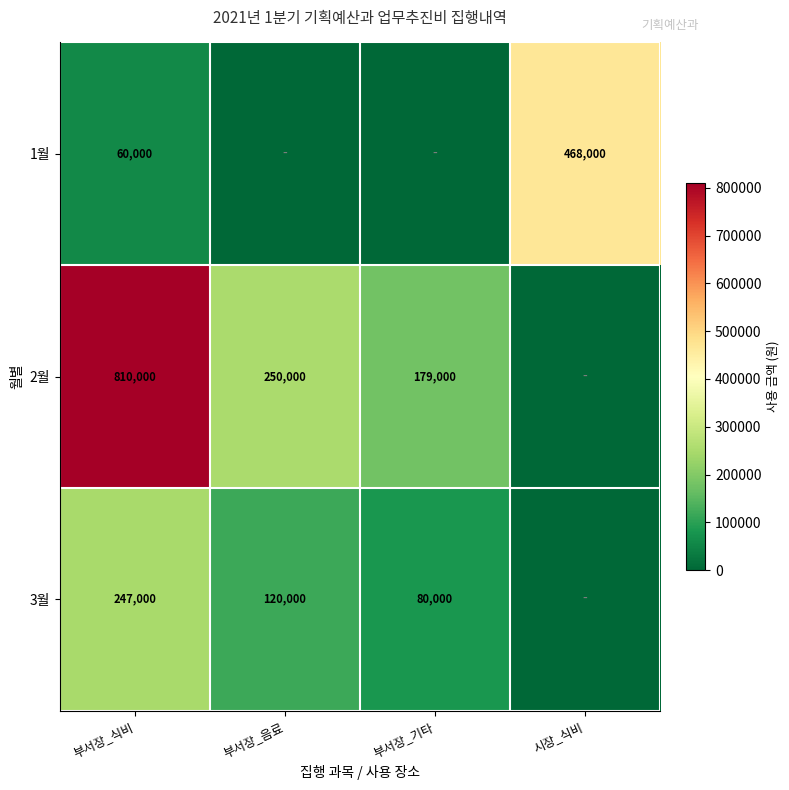

How many categories are shown in the chart?

4